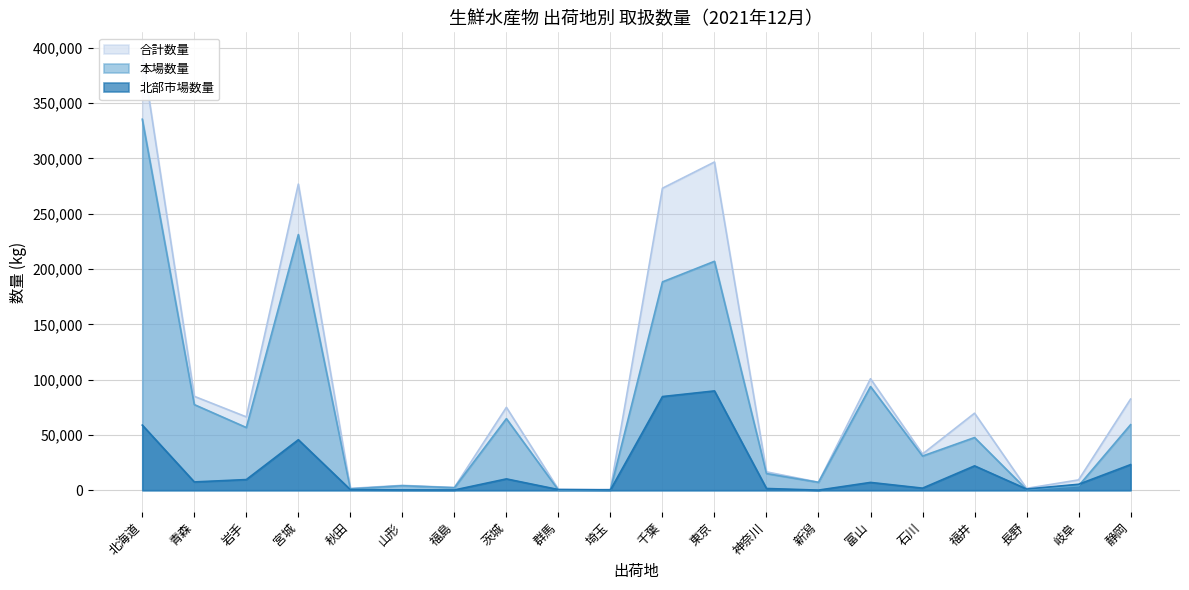

Is it true that 北部市場数量 equals 7716 at 岐阜?

False